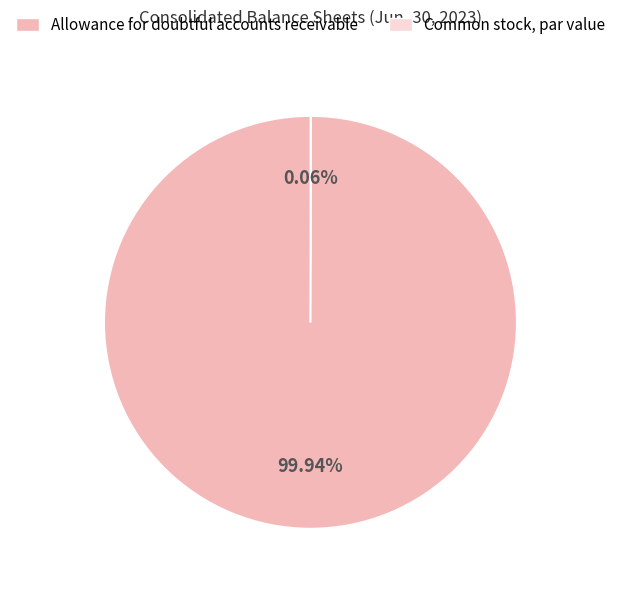

Is there a majority slice in this chart?

Yes